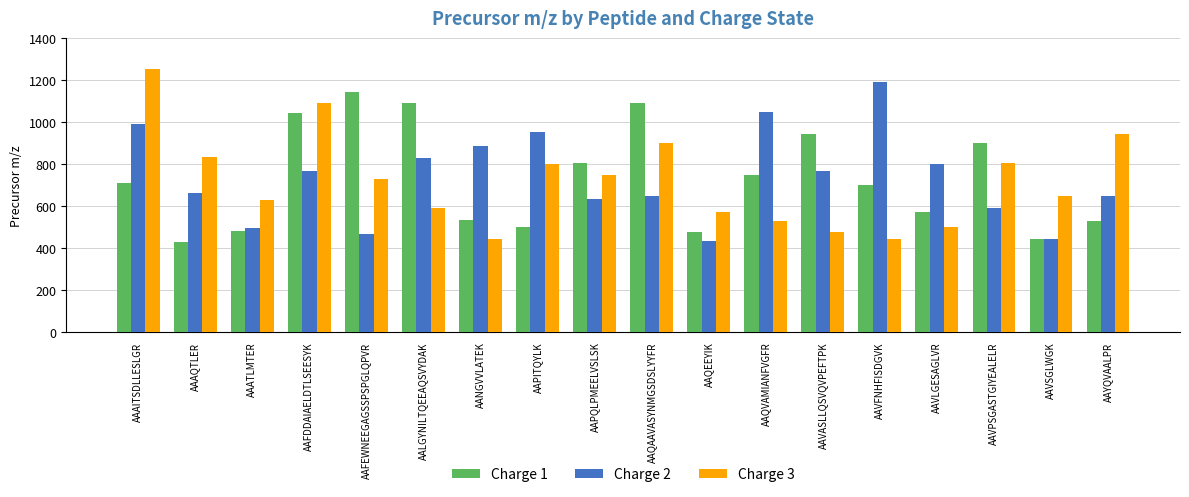

At which category is the sum across all series the highest?

AAAITSDLLESLGR